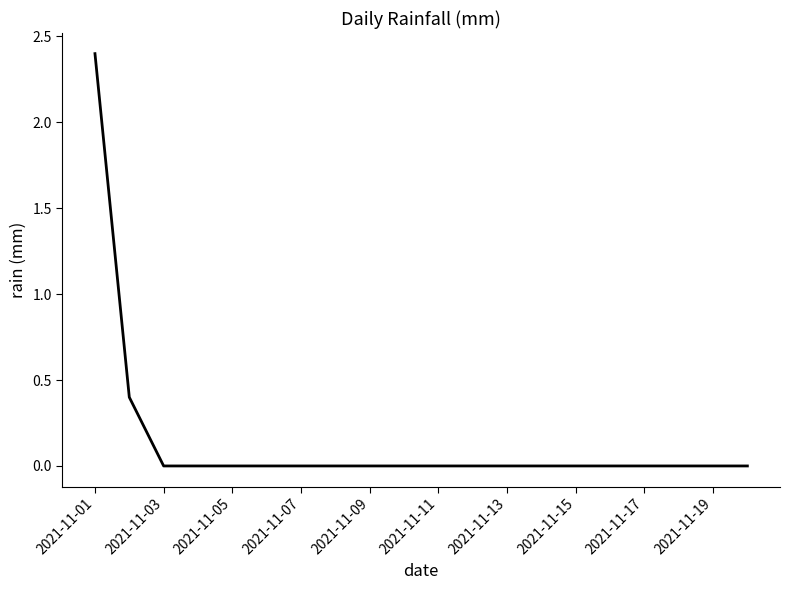

Does the chart display data point markers on the line(s)?

No